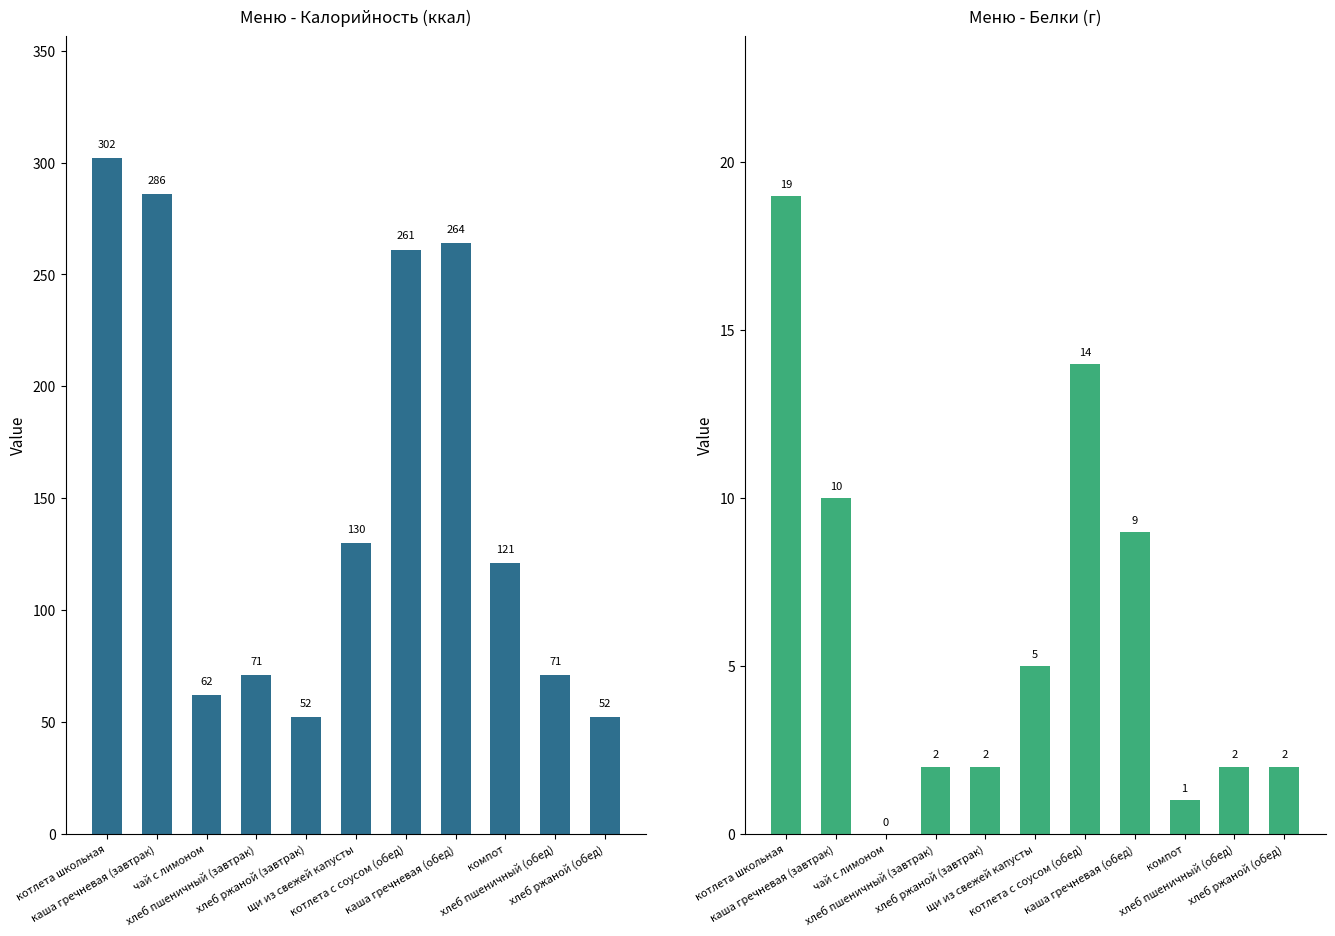

What is the difference between the maximum and second lowest values in the Калорийность series?

250